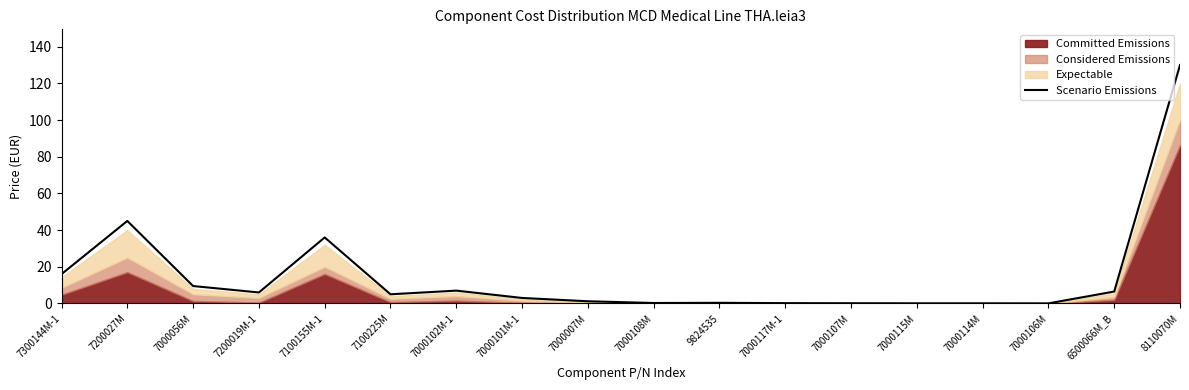

What value does the data have at 7000117M-1?

0.2